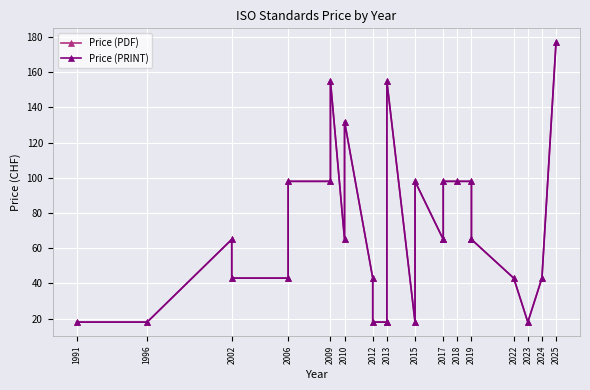

What position from the left is 2017?

10